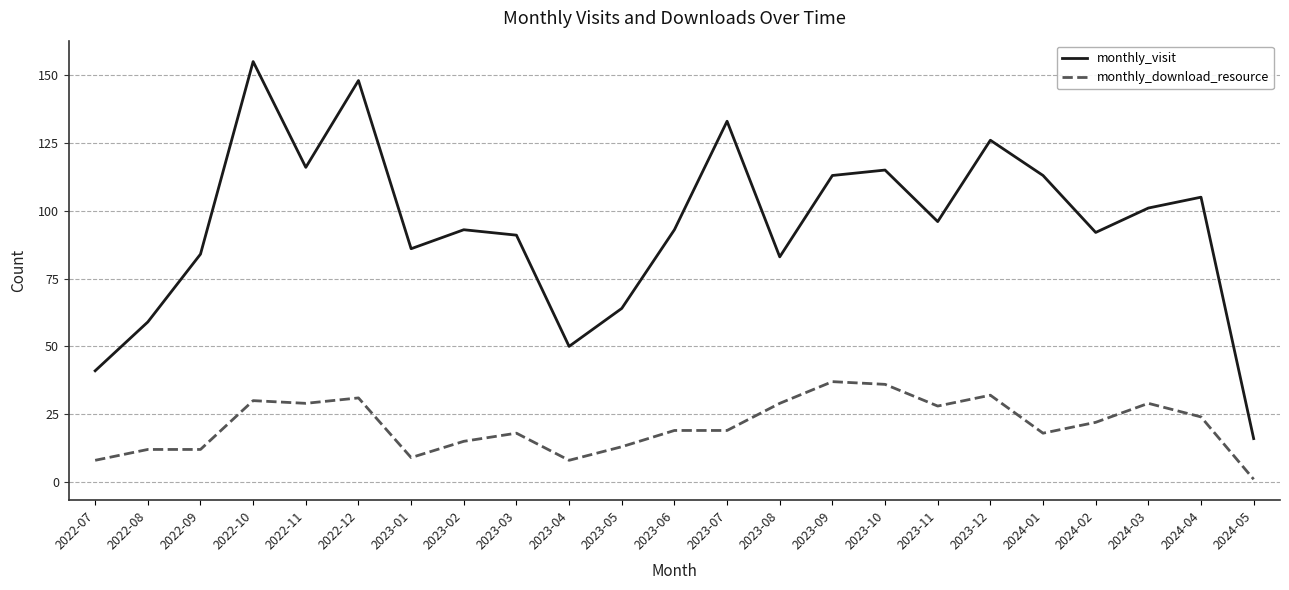

Is it true that monthly_visit equals 126 at 2023-02?

False